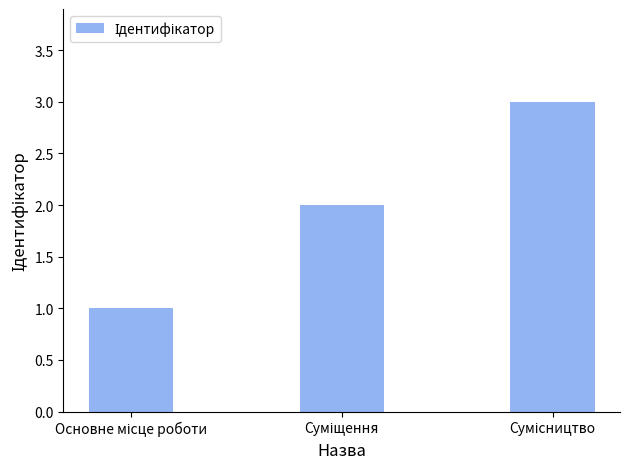

How many distinct data groups are displayed?

1